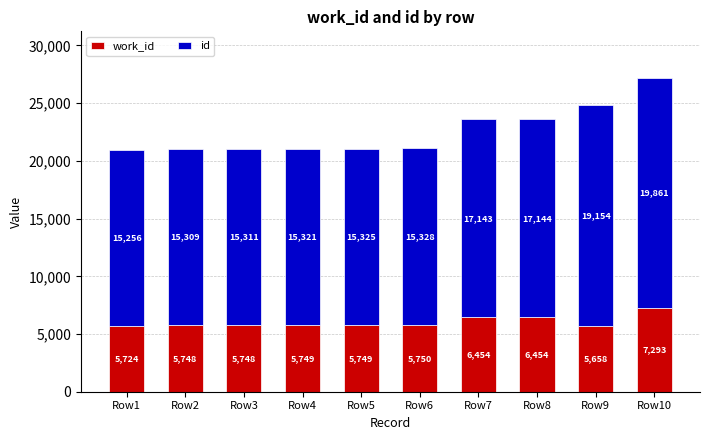

At which category is the sum across all series the highest?

Row10